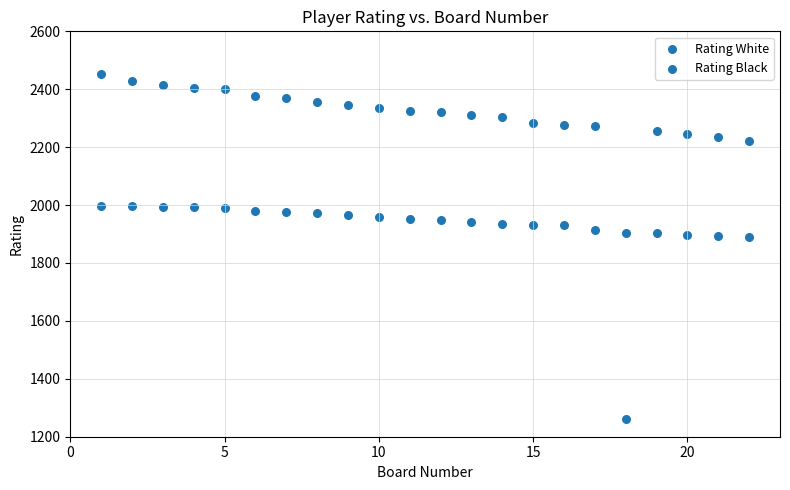

How many data points are displayed?

44